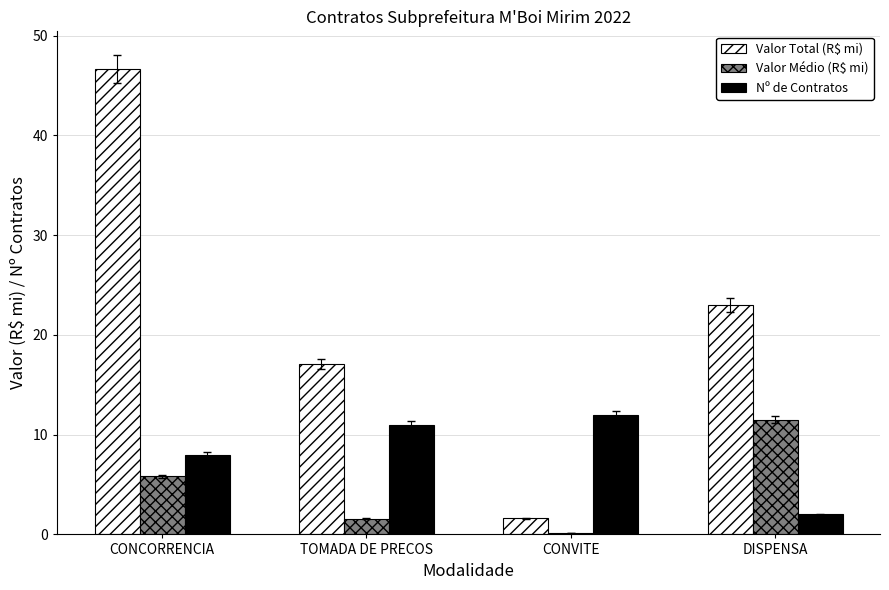

What is the sum of all Nº de Contratos values?

33.0